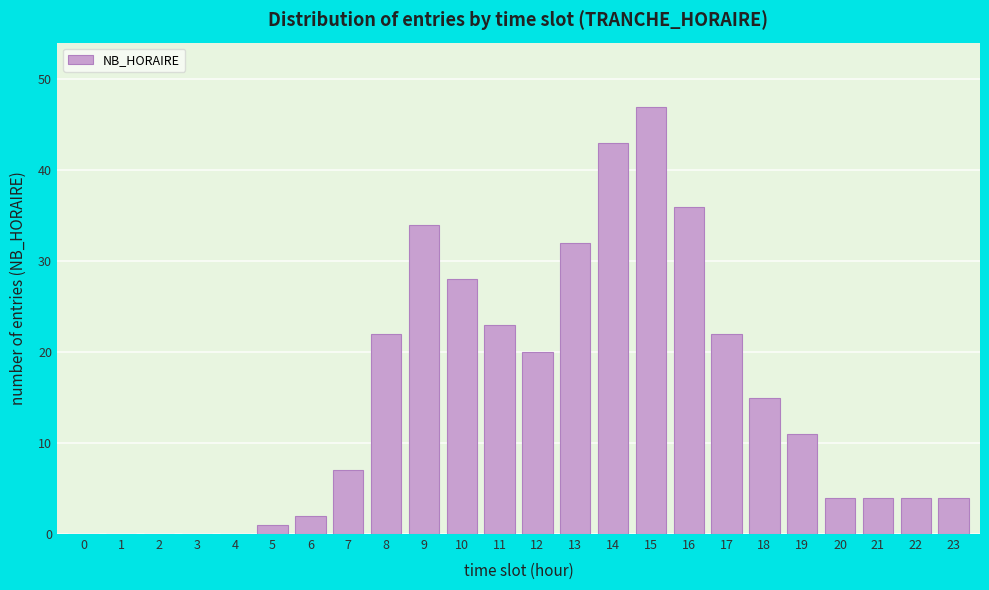

Reading right to left, transcribe all the data shown in this chart.

23=4	22=4	21=4	20=4	19=11	18=15	17=22	16=36	15=47	14=43	13=32	12=20	11=23	10=28	9=34	8=22	7=7	6=2	5=1	4=0	3=0	2=0	1=0	0=0